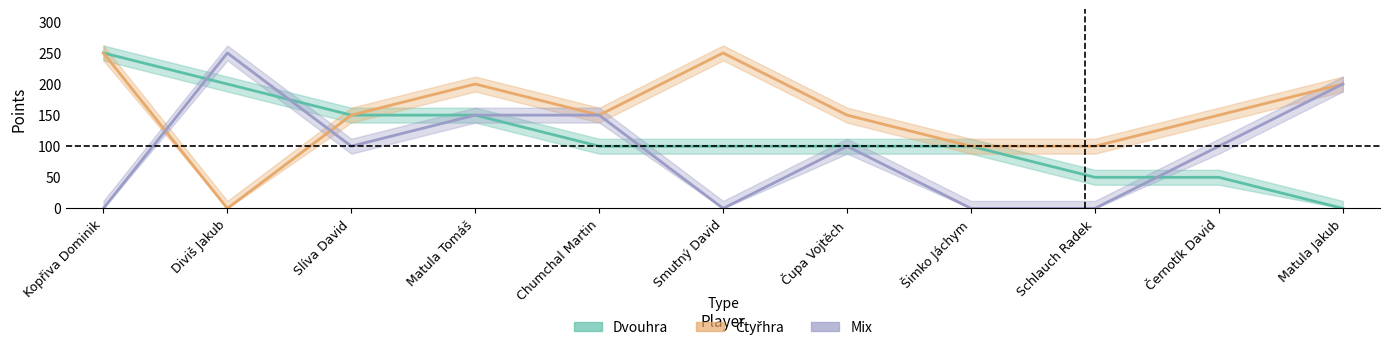

How many values in the Dvouhra series are below 100?

3